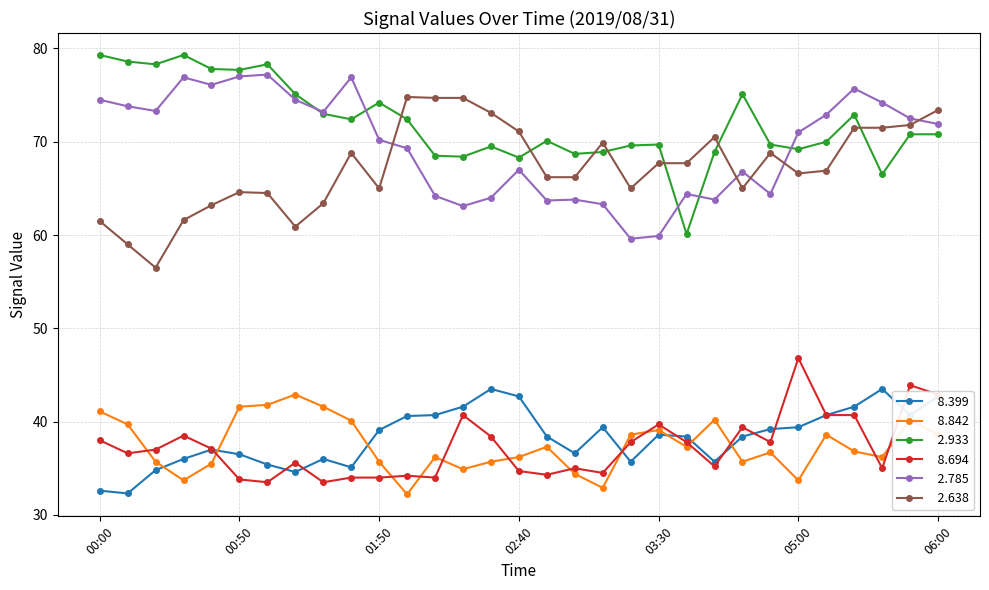

What is the smallest value displayed?

32.2